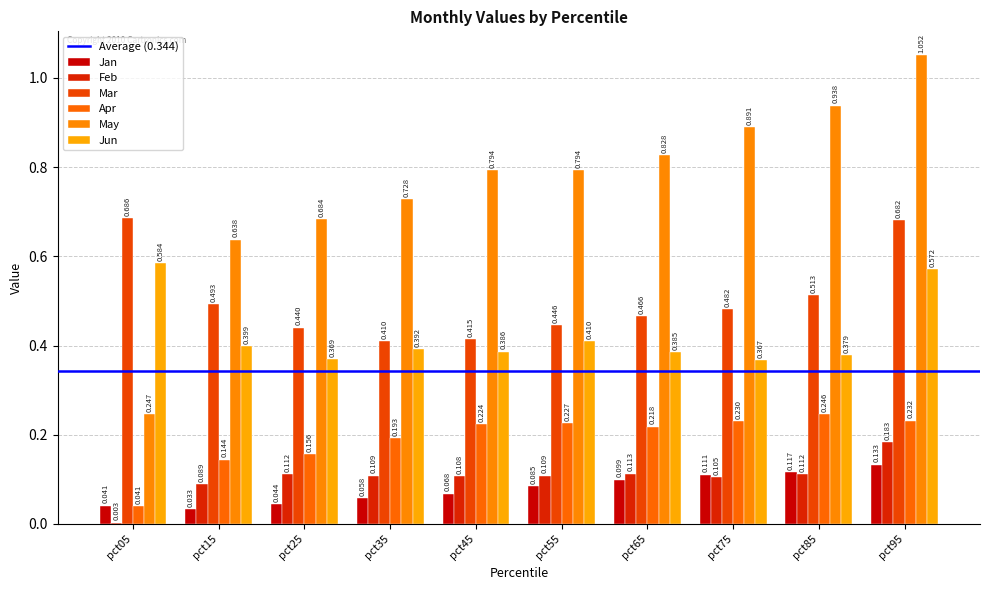

What is the sum of all Apr values?

1.9